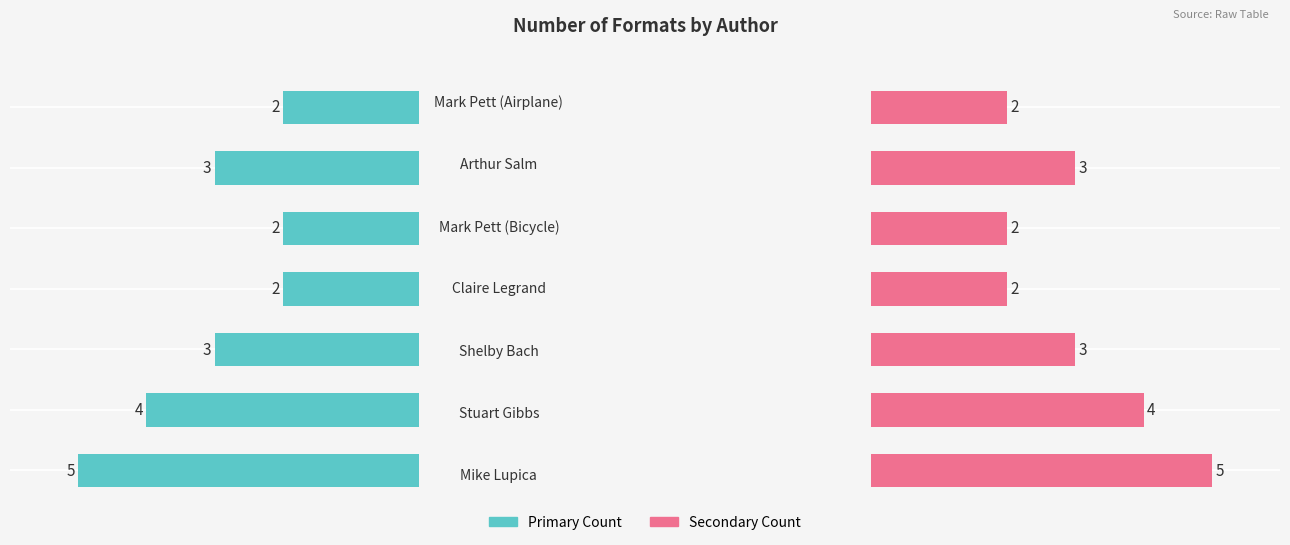

What is the sum of the Number of Formats values at 2 and 3?

5